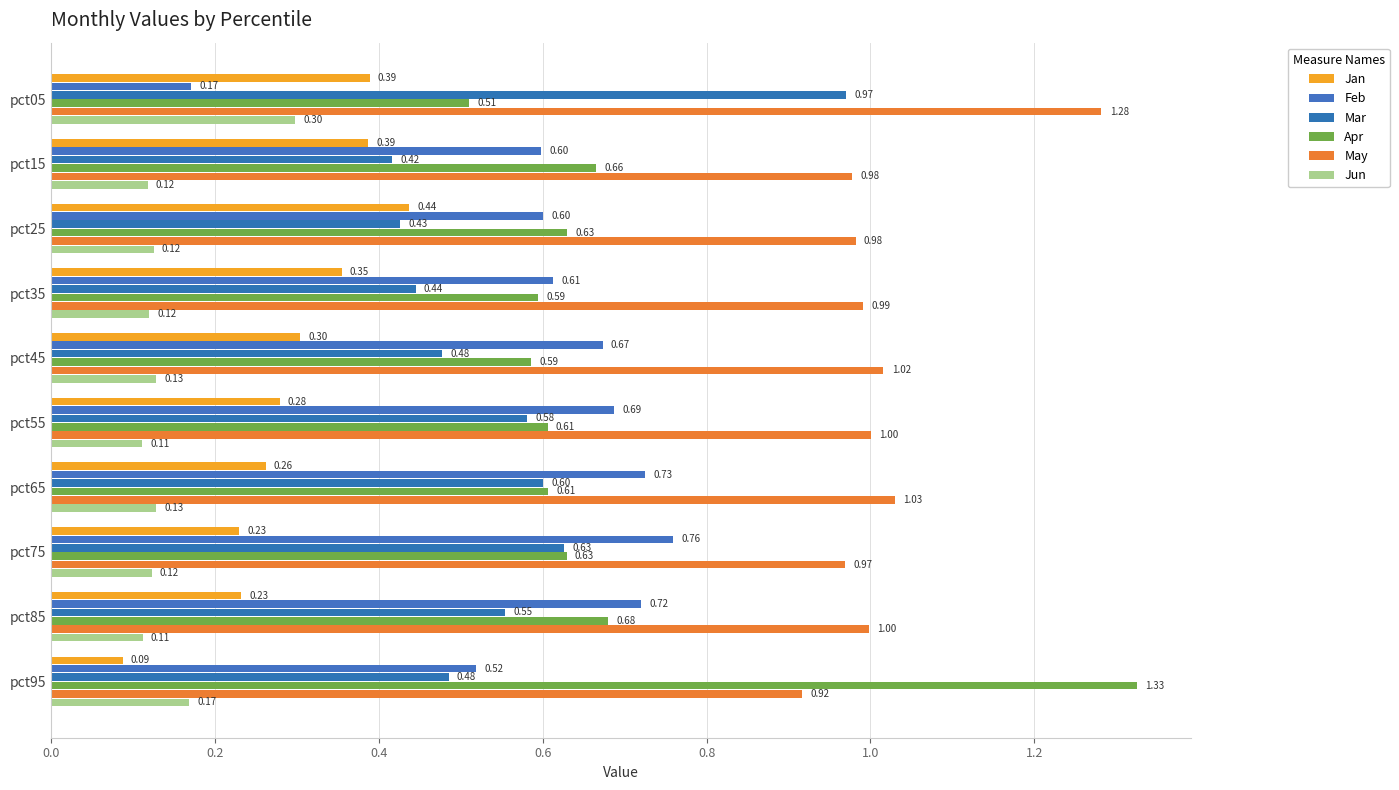

How many data points does each series have?

10